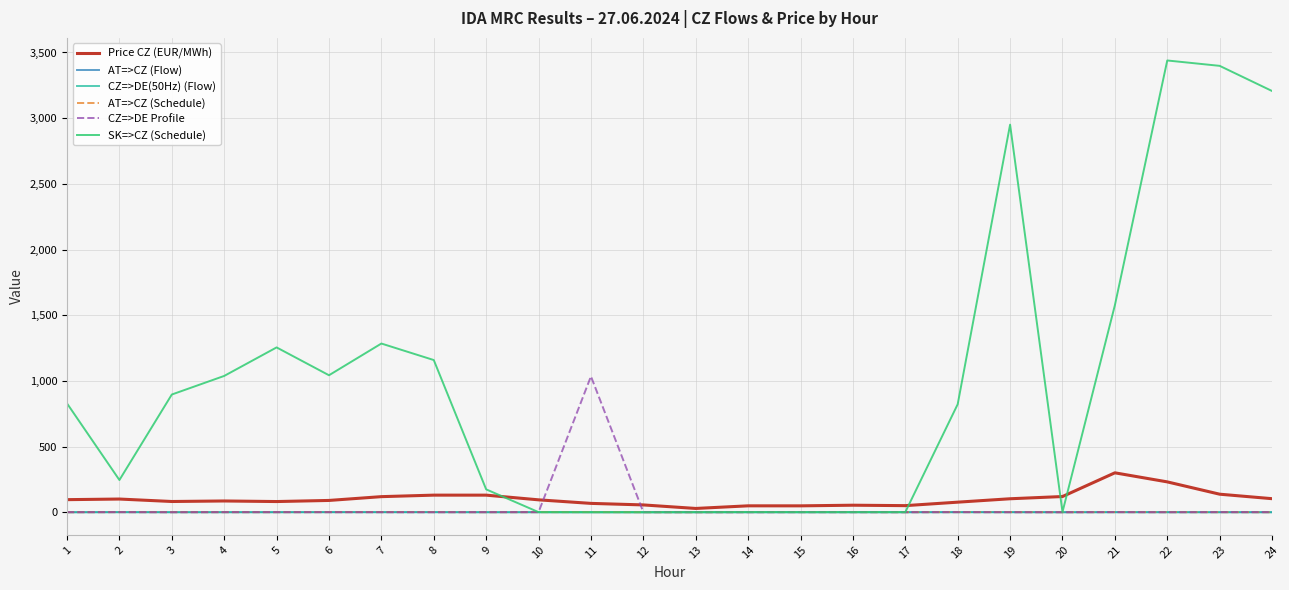

Which label corresponds to the largest value in the chart?

22